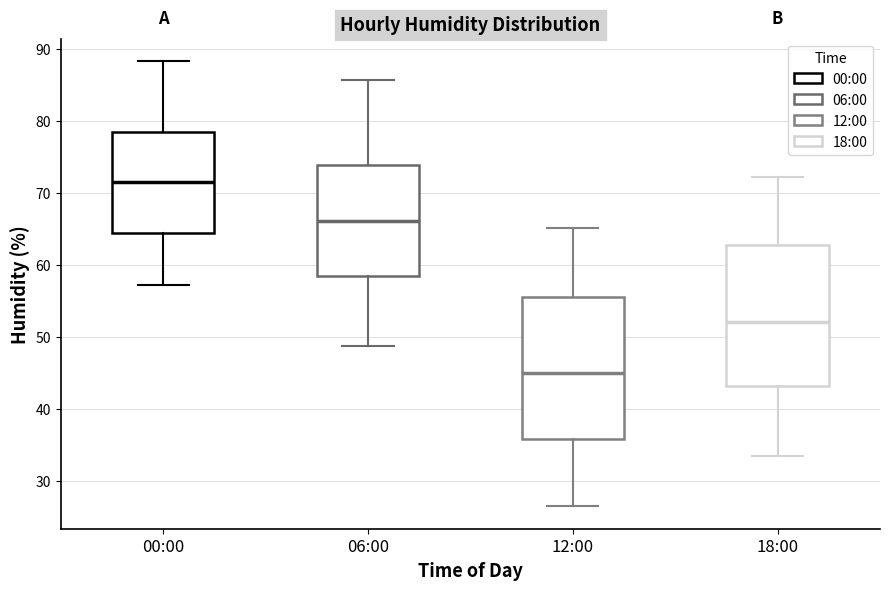

Reading left to right, read every box against the y-axis: the position of its median line, the range the box covers, and the ends of its whiskers. The values are not printed on the chart, so give them approximately, as read against the axis.

00:00: median 72, box 64 to 78, whiskers 57 to 88
06:00: median 66, box 59 to 74, whiskers 49 to 86
12:00: median 45, box 36 to 56, whiskers 27 to 65
18:00: median 52, box 43 to 63, whiskers 34 to 72